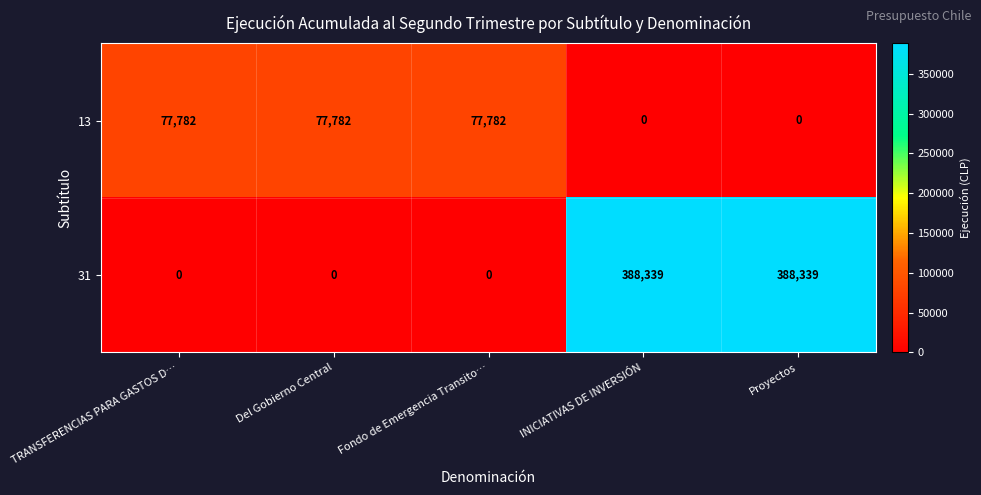

Which series has the widest spread of values?

31